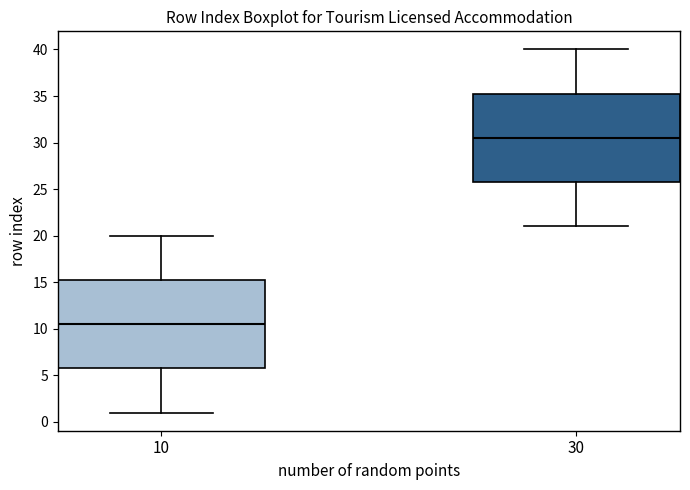

Which box has the highest median line?

30